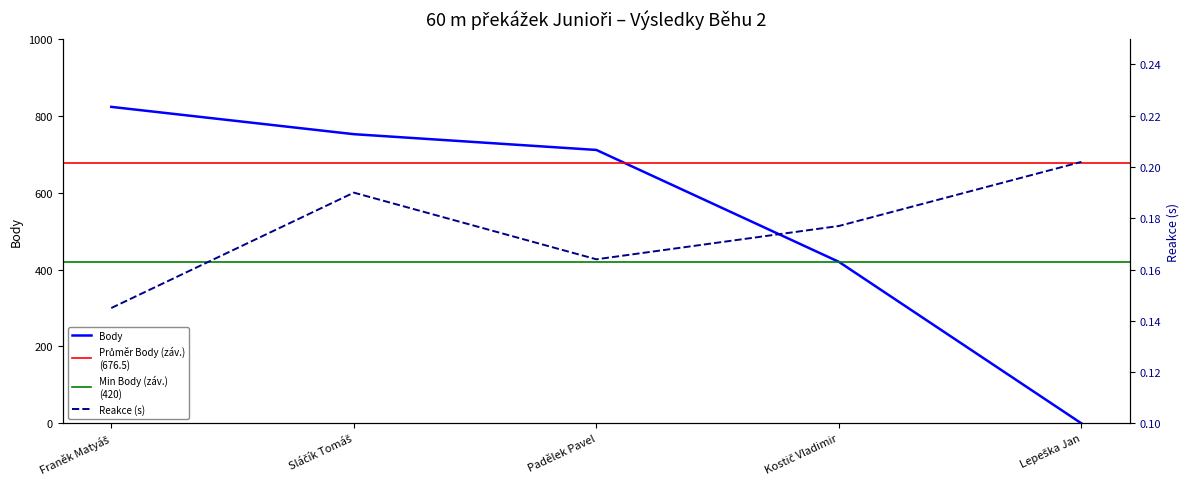

How many intersections are there between Body and Reakce?

1